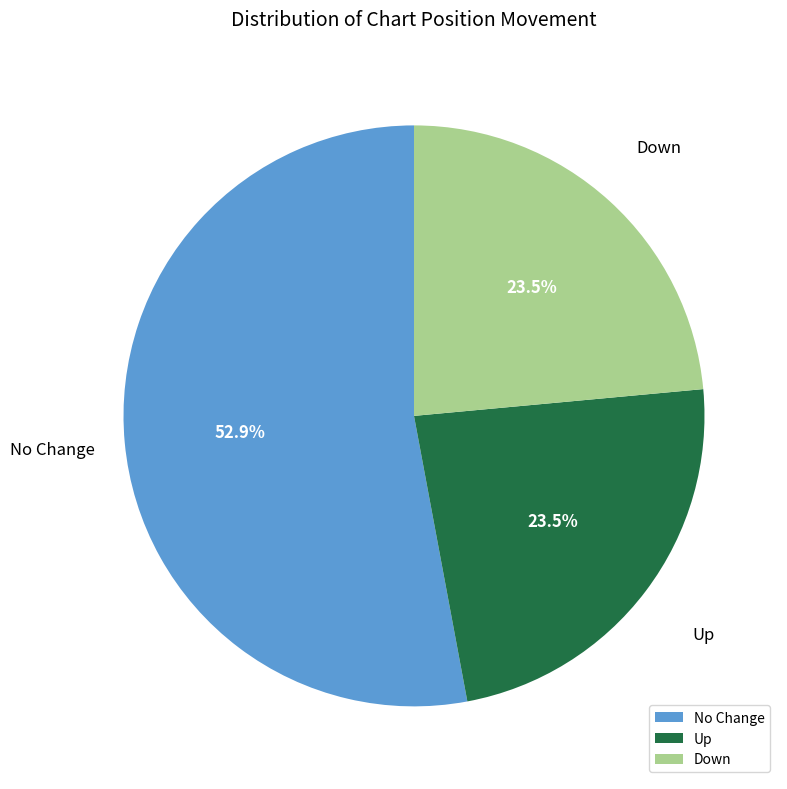

What is the total percentage of Down and No Change?

76.5%